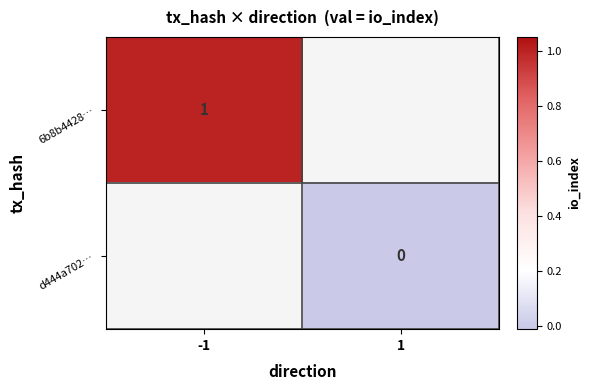

True or false: 6b8b4428… has a value of 2 at -1.

False